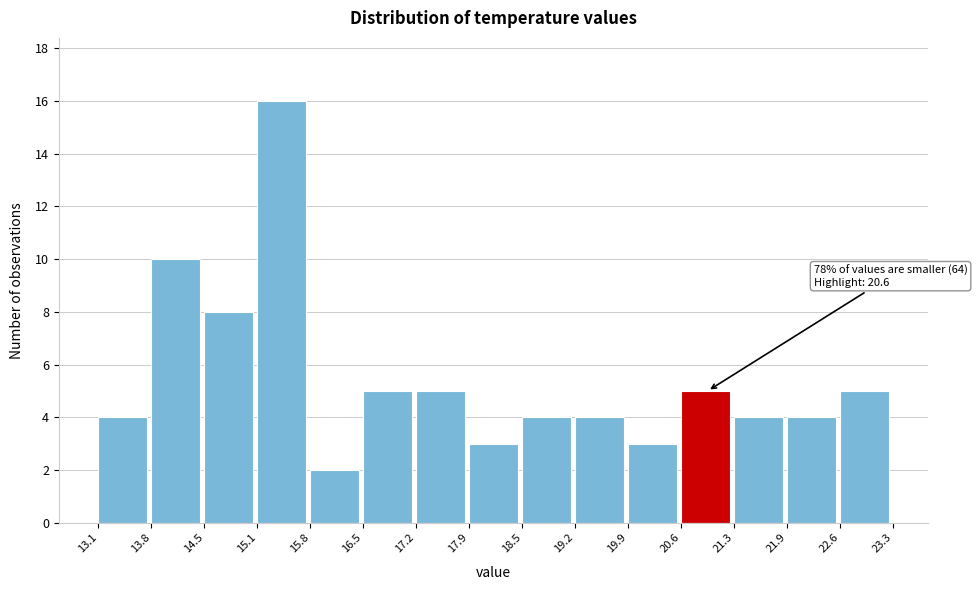

Over which range of the x-axis is the bar tallest?

15.1 to 15.8